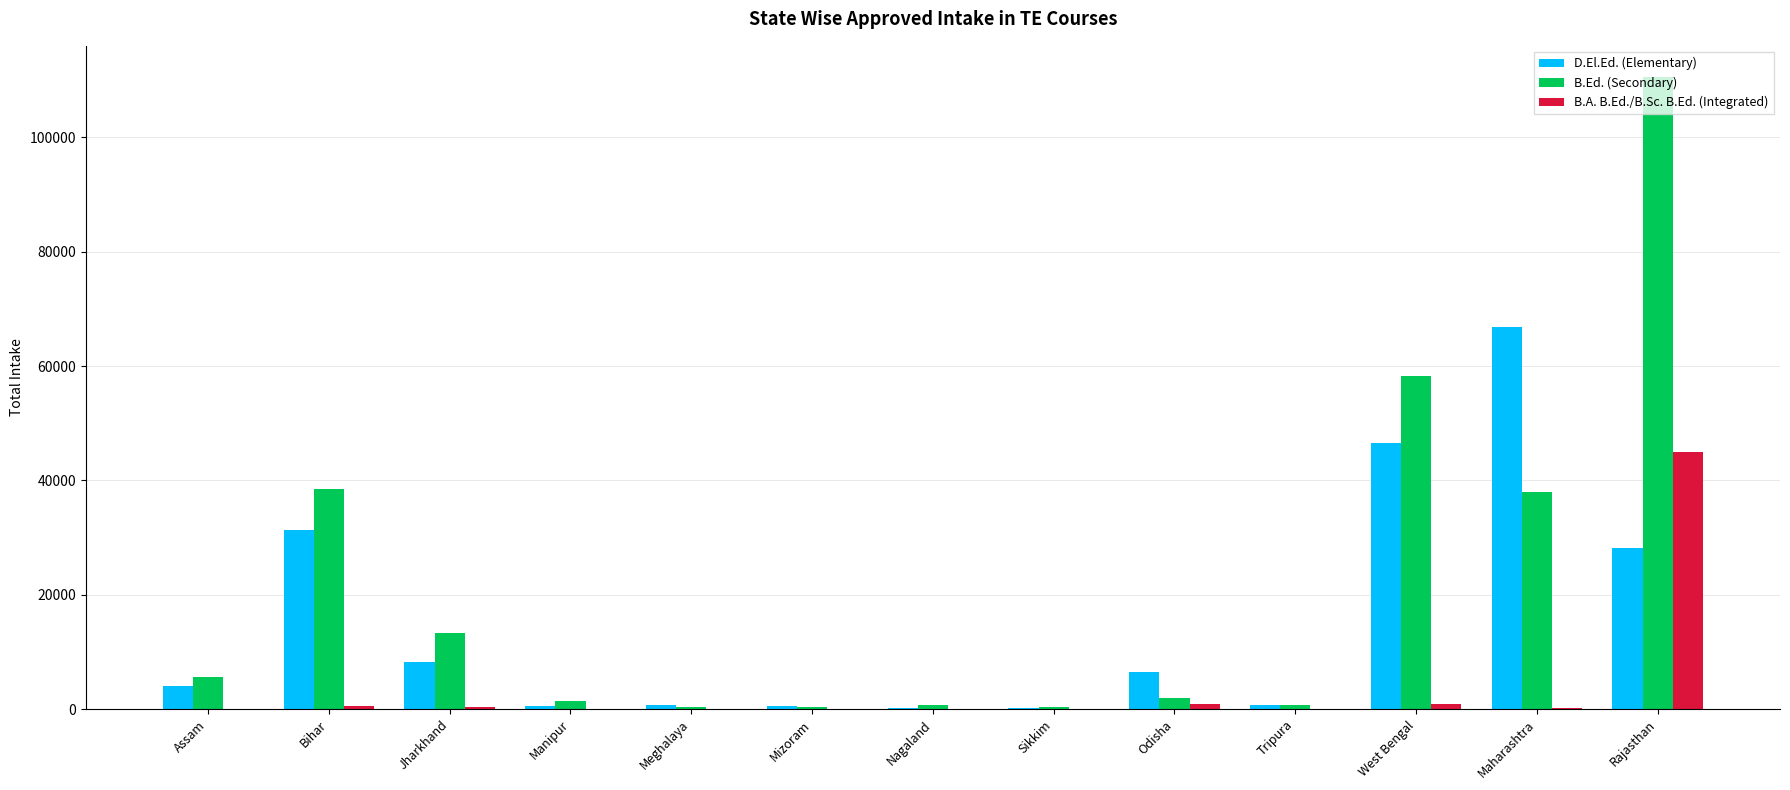

Count the number of categories in the chart.

13